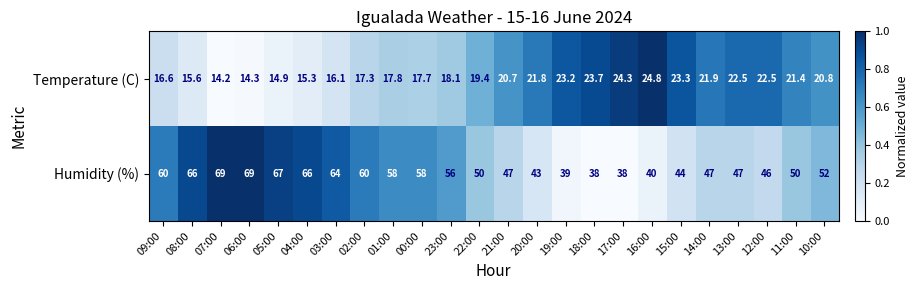

Rank the series at 15:00 from lowest to highest value.

Temperature (C), Humidity (%)